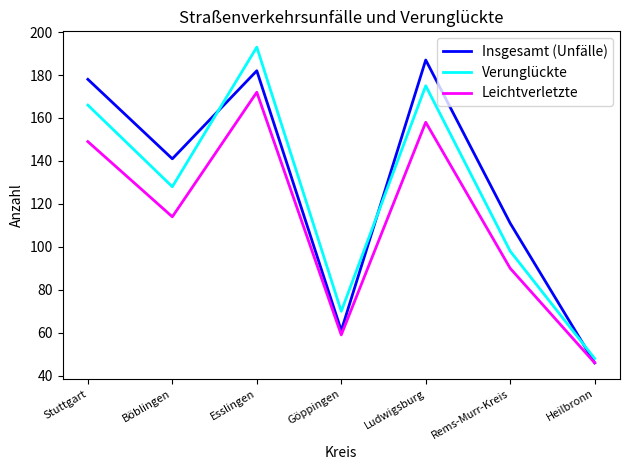

The value of Insgesamt (Unfälle) at Stuttgart is 178. True or false?

True